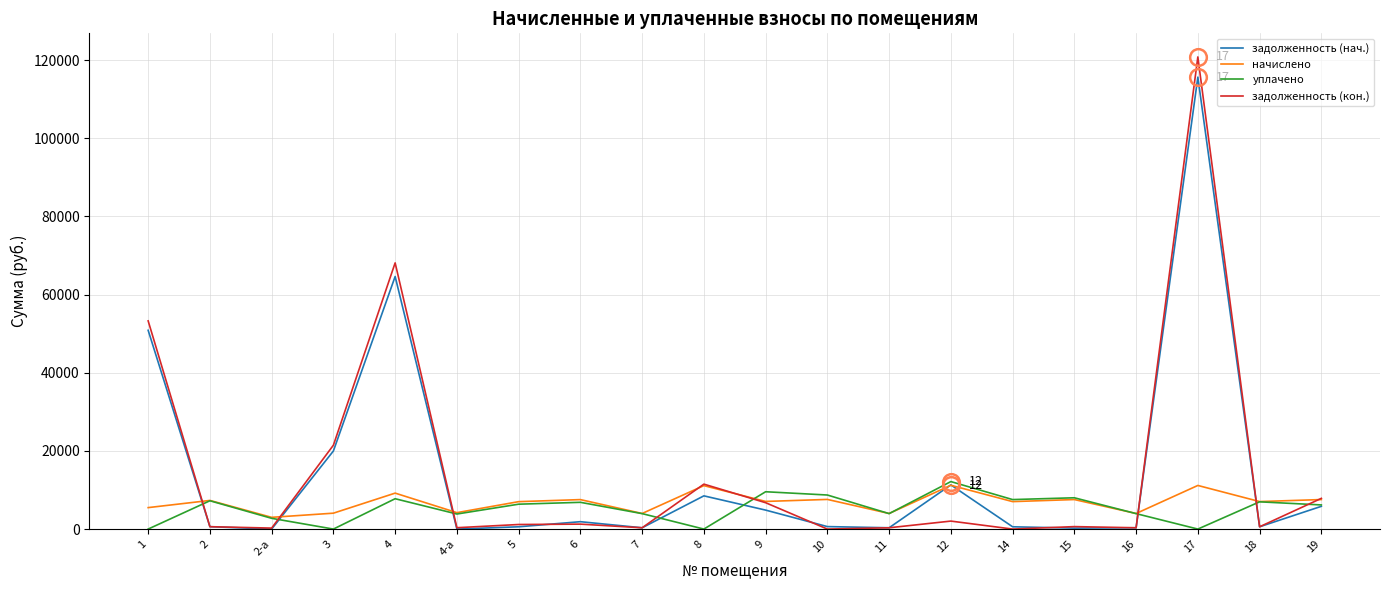

True or false: уплачено and задолженность (кон.) cross at least once.

True